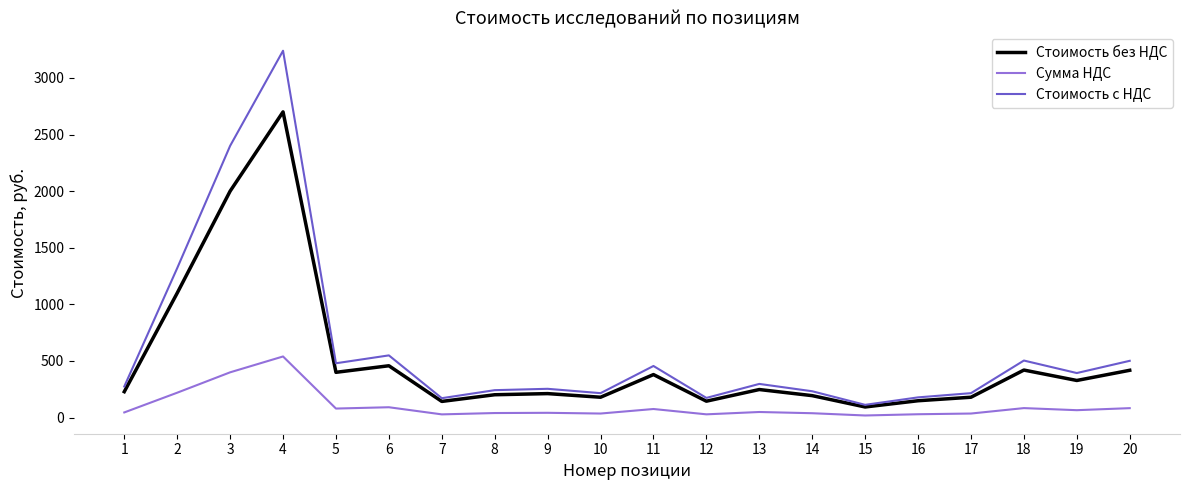

True or false: Стоимость без НДС has a value of 699.6 at 20.

False